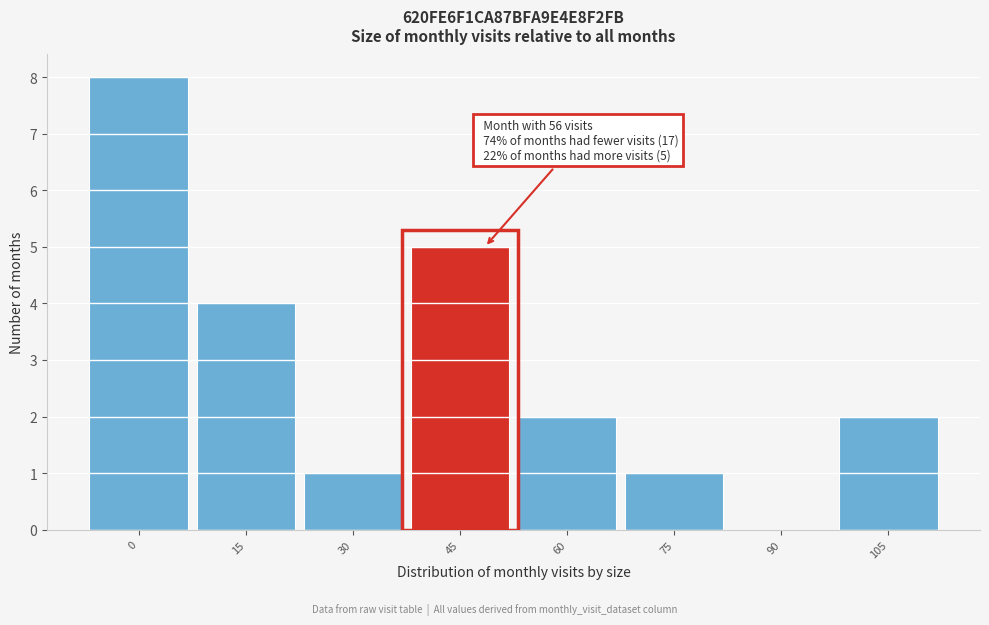

Reading left to right, extract all data points from this chart.

0=8	15=4	30=1	45=5	60=2	75=1	90=0	105=2